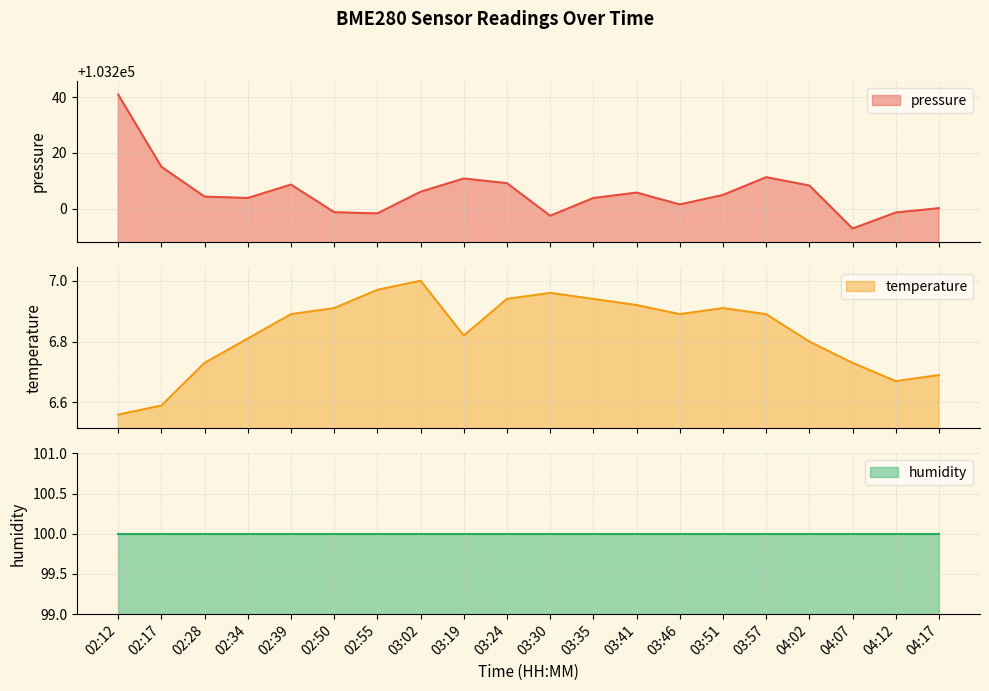

What is the minimum value shown in the chart?

6.6